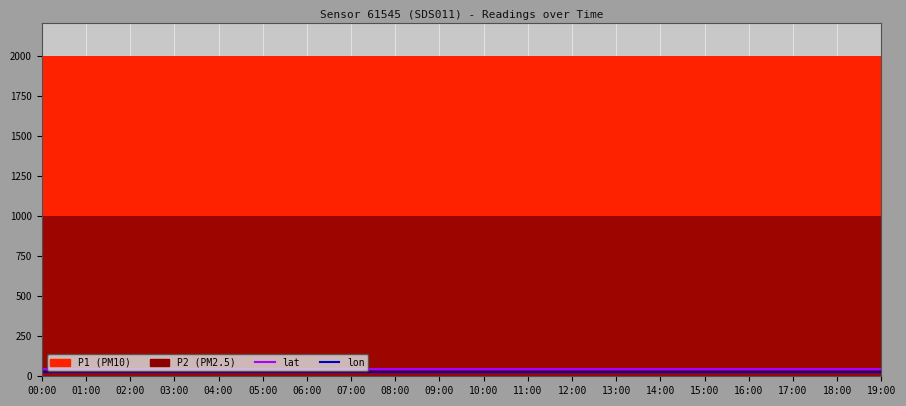

Rank the categories by lon value from highest to lowest.

00:00, 01:00, 02:00, 03:00, 04:00, 05:00, 06:00, 07:00, 08:00, 09:00, 10:00, 11:00, 12:00, 13:00, 14:00, 15:00, 16:00, 17:00, 18:00, 19:00